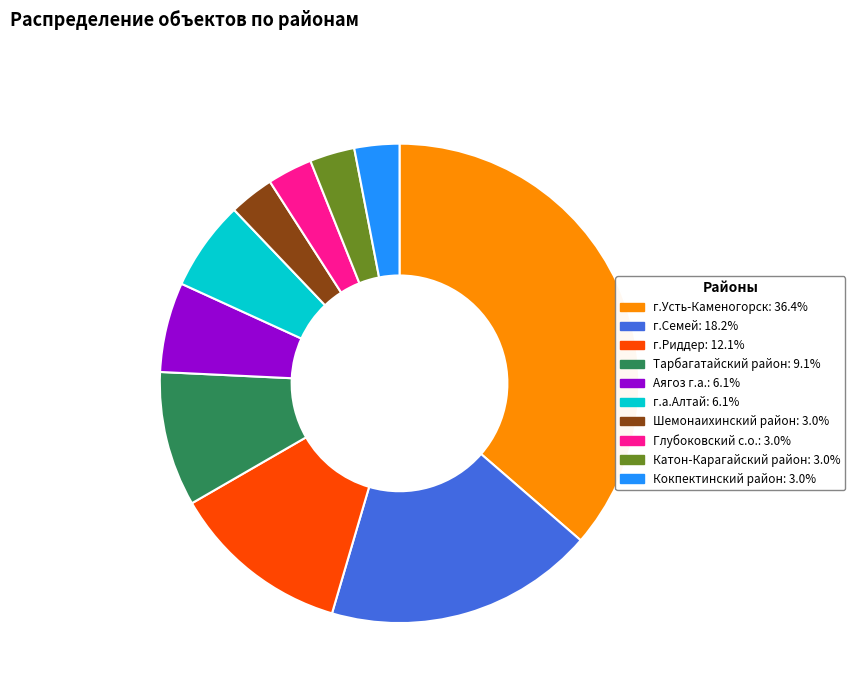

Is the sum of Катон-Карагайский район: 3.0% and г.а.Алтай: 6.1% greater than half?

No